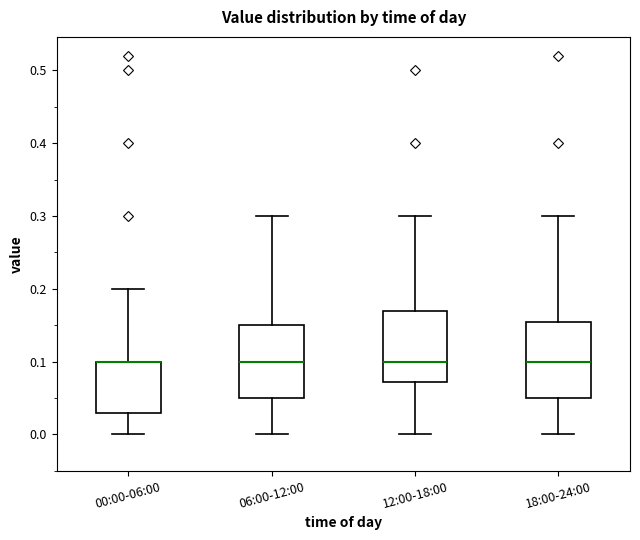

Where is the lower edge of the box for 18:00-24:00 on the y-axis? The values are not printed on the chart, so give them approximately, as read against the axis.

0.05